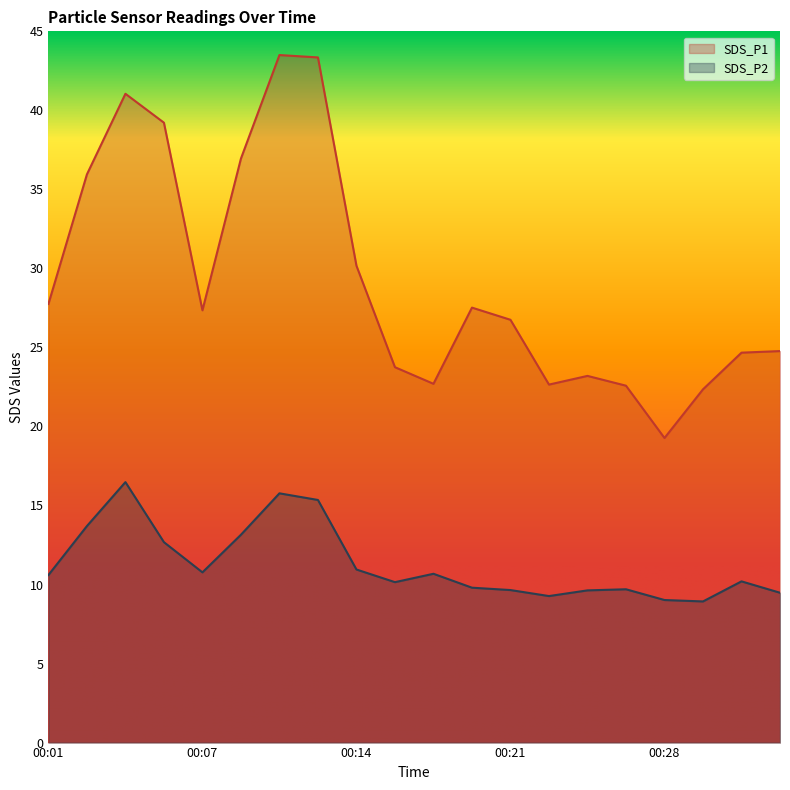

What is the spread (max minus min) of values at 00:18?

12.0